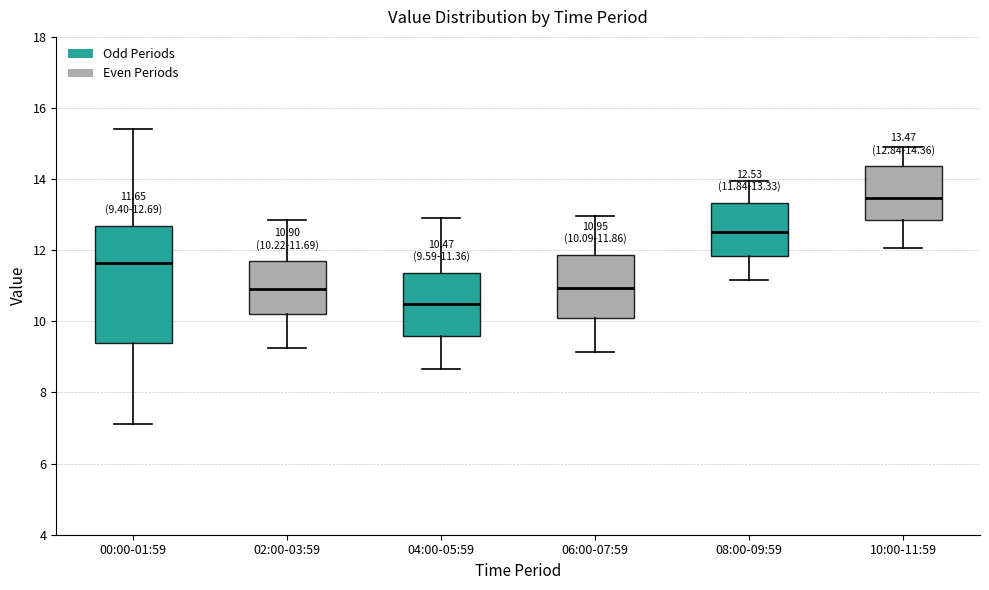

Comparing the boxes themselves (not the whiskers), which one is the tallest?

00:00-01:59